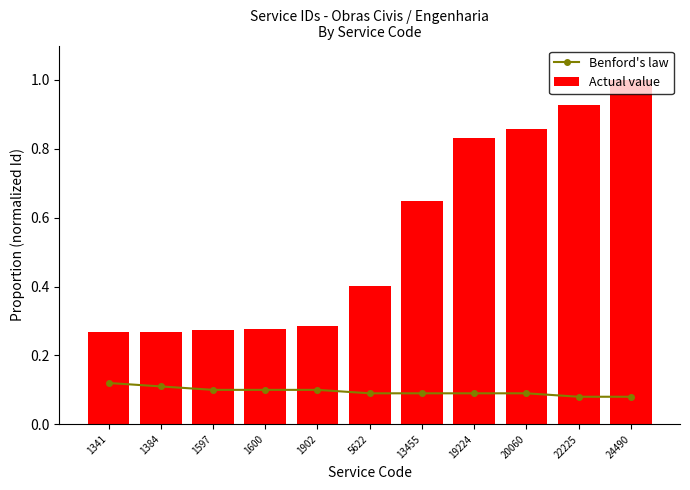

Rank the categories by Benford's law value from highest to lowest.

1341, 1384, 1597, 1600, 1902, 5622, 13455, 19224, 20060, 22225, 24490